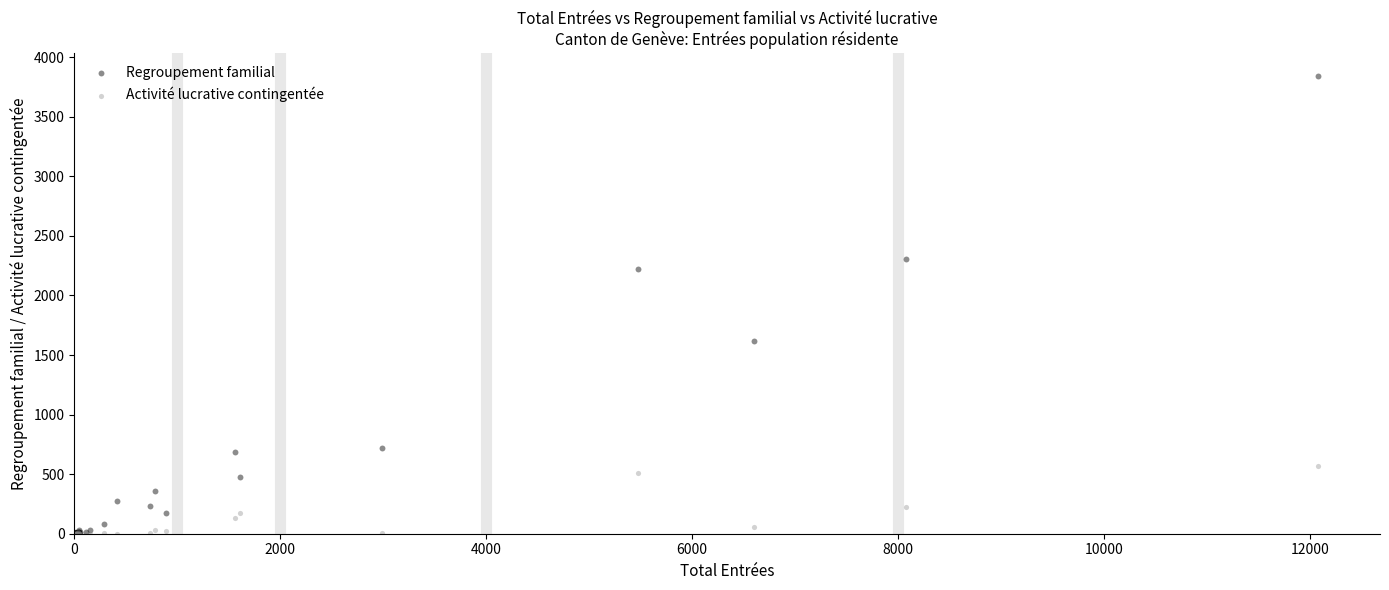

Which series has the largest Y range (max minus min)?

Regroupement familial